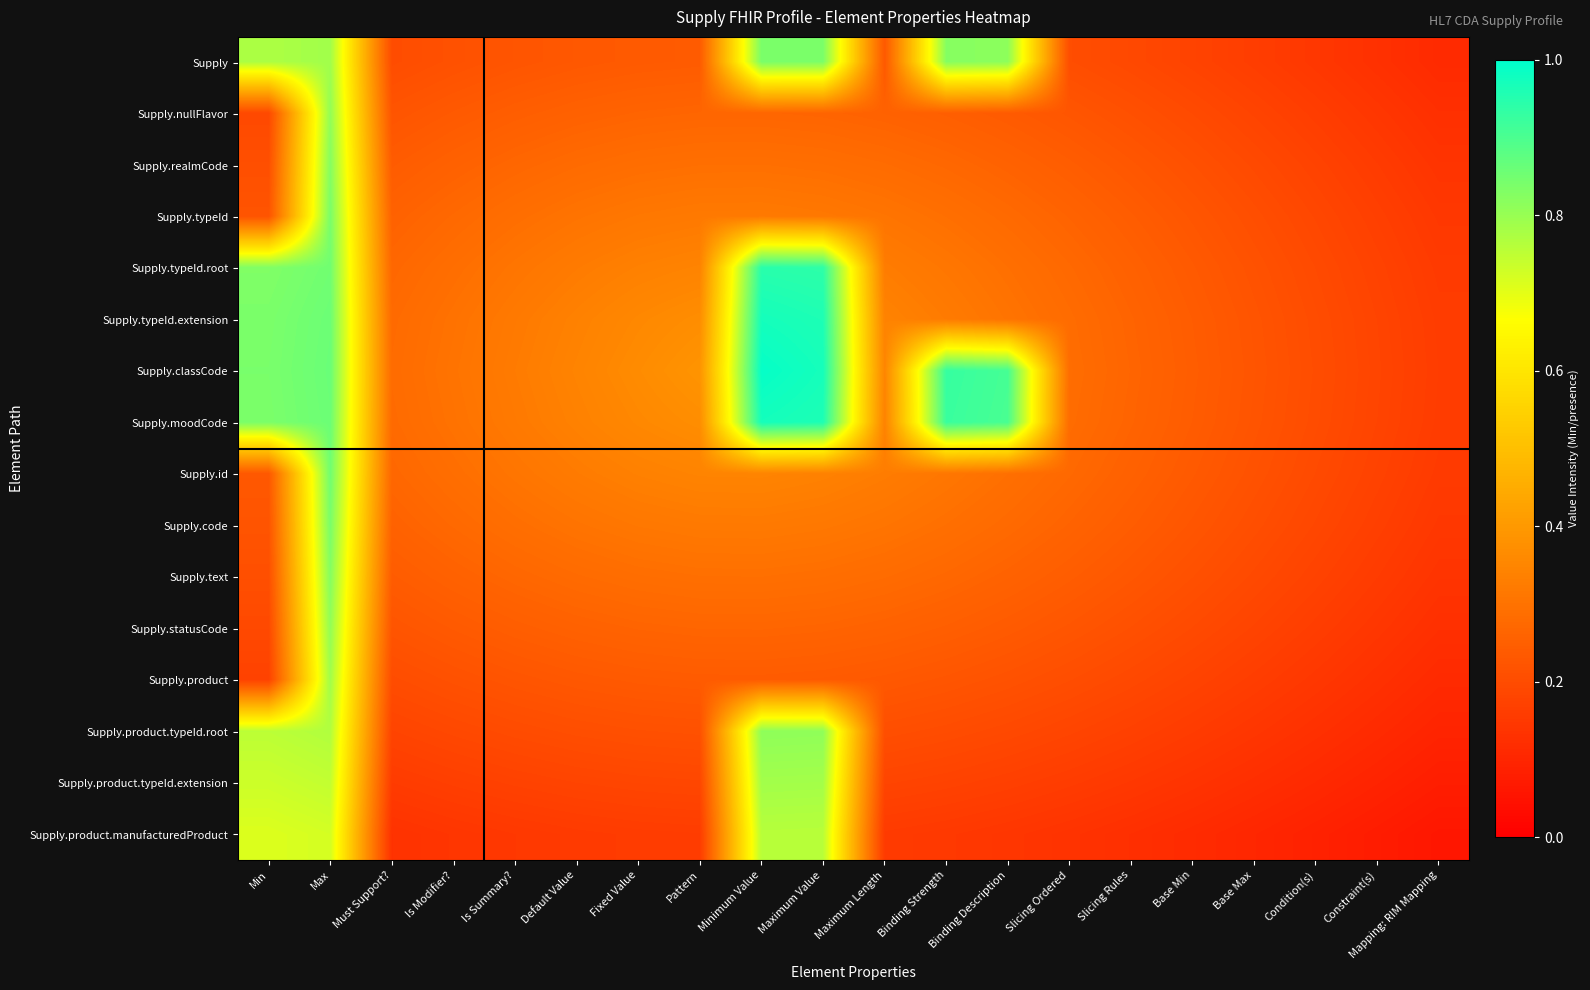

What is the minimum value shown in the chart?

0.1